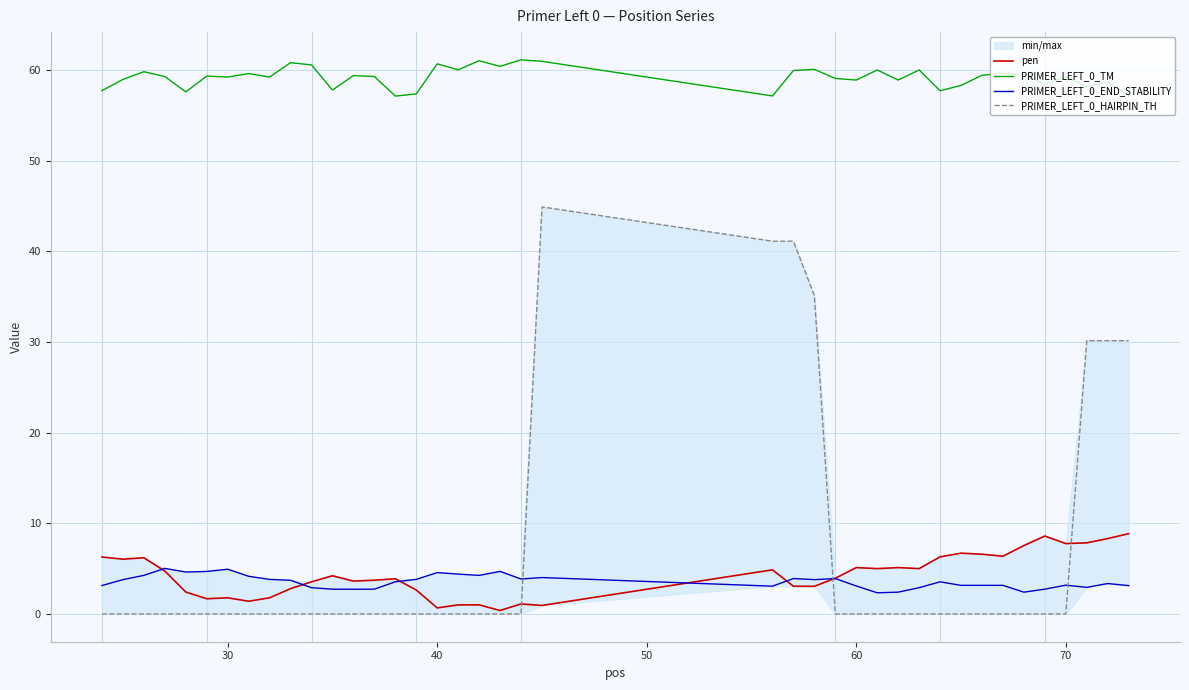

How many series are shown in this chart?

4